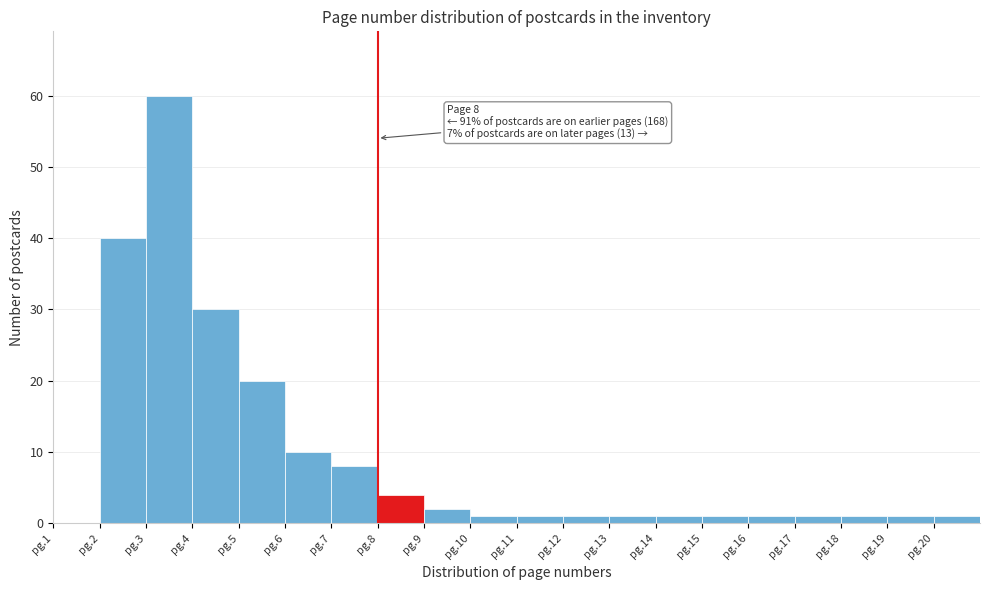

Reading left to right, what are all the values shown in this chart?

pg.1=0	pg.2=40	pg.3=60	pg.4=30	pg.5=20	pg.6=10	pg.7=8	pg.8=4	pg.9=2	pg.10=1	pg.11=1	pg.12=1	pg.13=1	pg.14=1	pg.15=1	pg.16=1	pg.17=1	pg.18=1	pg.19=1	pg.20=1